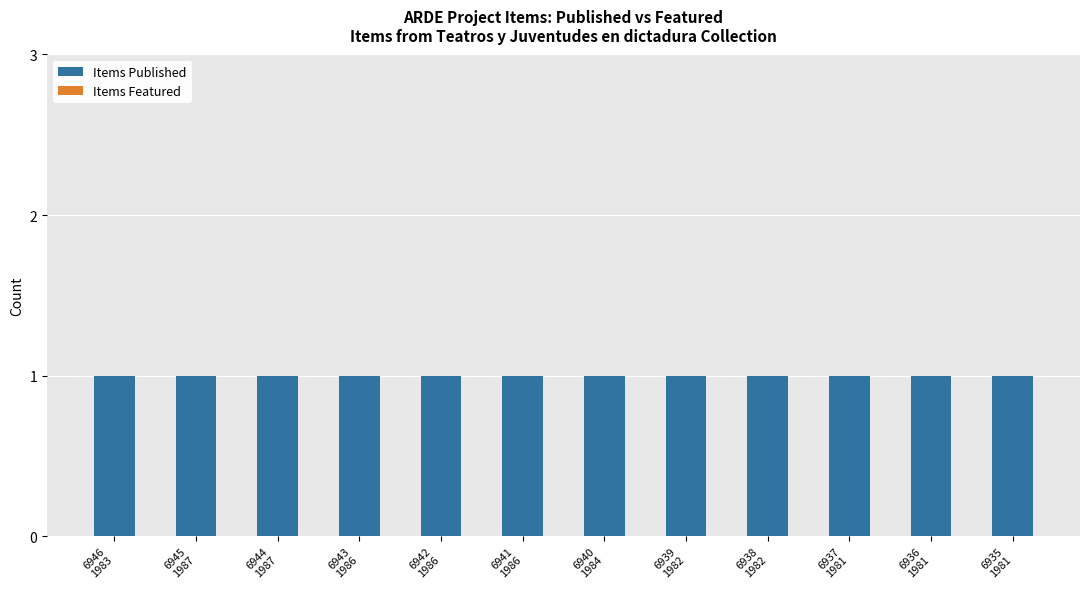

What is the label of the 7th bar from the right?

6941
1986